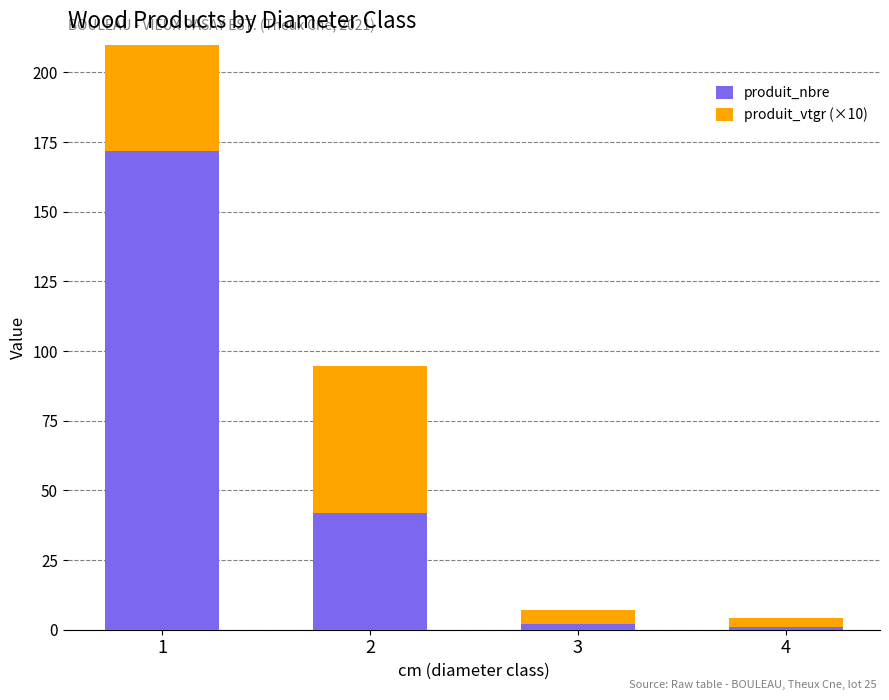

Rank the categories by produit_vtgr (×10) value from highest to lowest.

1, 2, 3, 4